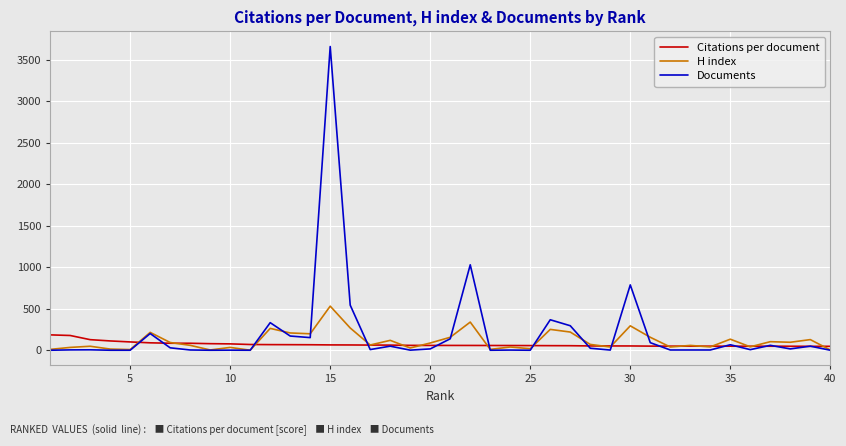

What is the difference between the maximum and minimum values in the Documents series?

3658.0